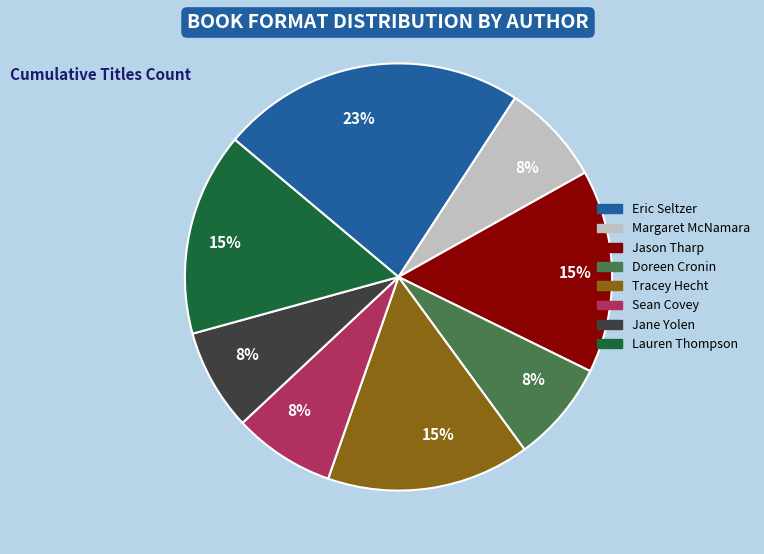

Does any single category account for the majority?

No